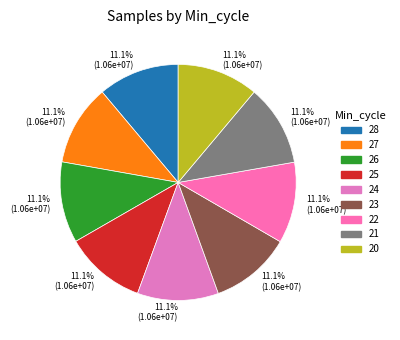

How many segments does this pie chart have?

9